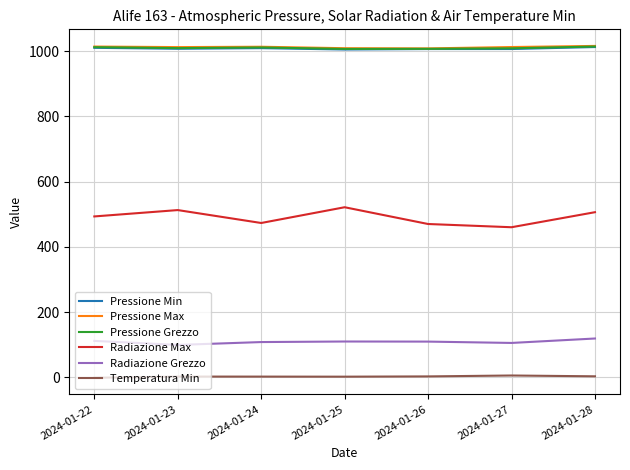

What is the difference between the highest and lowest values at 2024-01-22?

1015.4